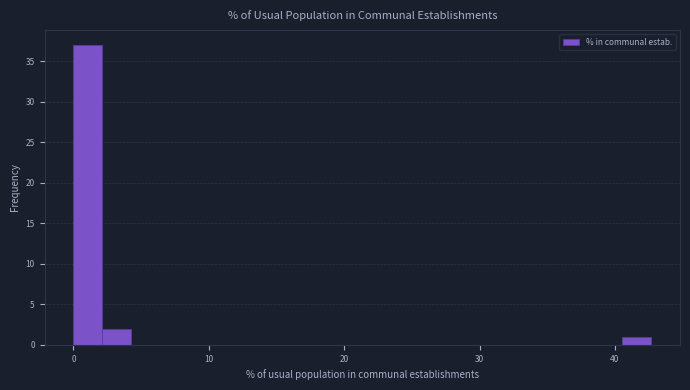

Around what value on the x-axis is the tallest bar? Give the approximate position of its centre, as read against the axis.

1